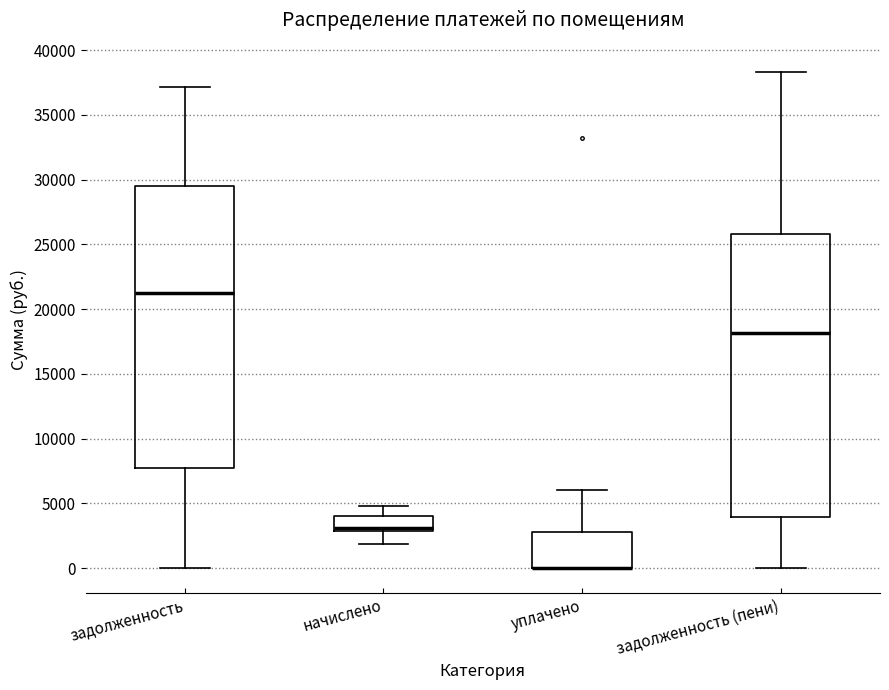

Where is the upper edge of the box for задолженность on the y-axis? The values are not printed on the chart, so give them approximately, as read against the axis.

29500